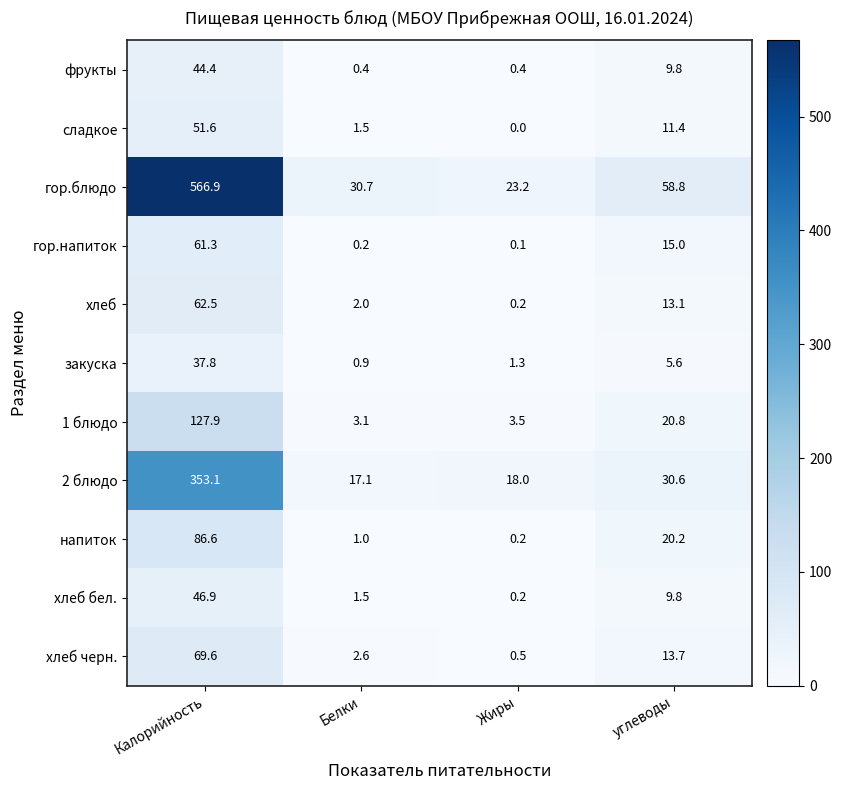

Which category has the lowest value across all series?

Жиры